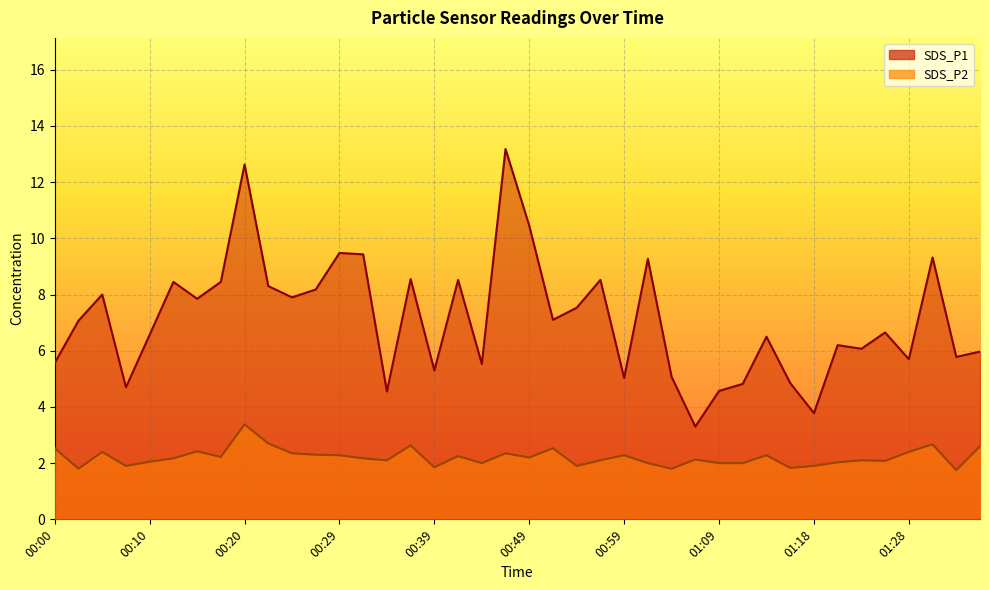

Which category has the highest value across all series?

00:47